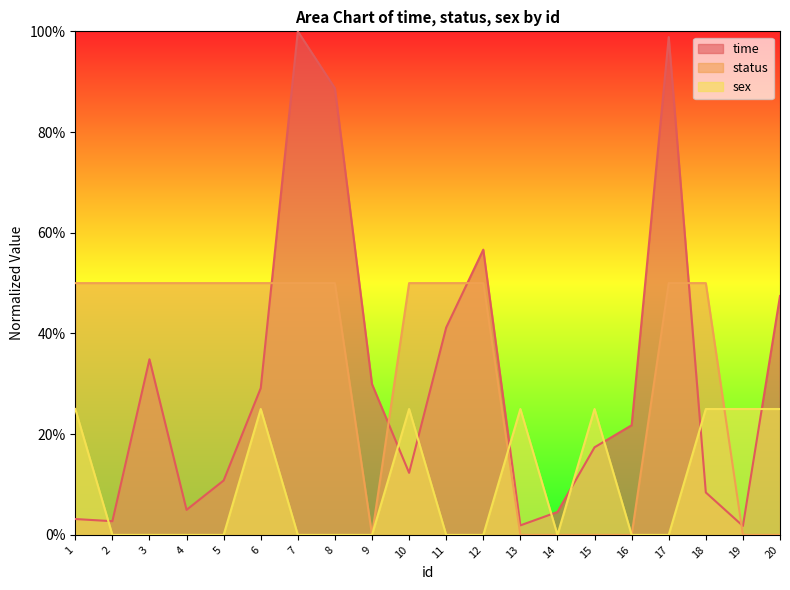

Which series has the largest total across all categories?

status